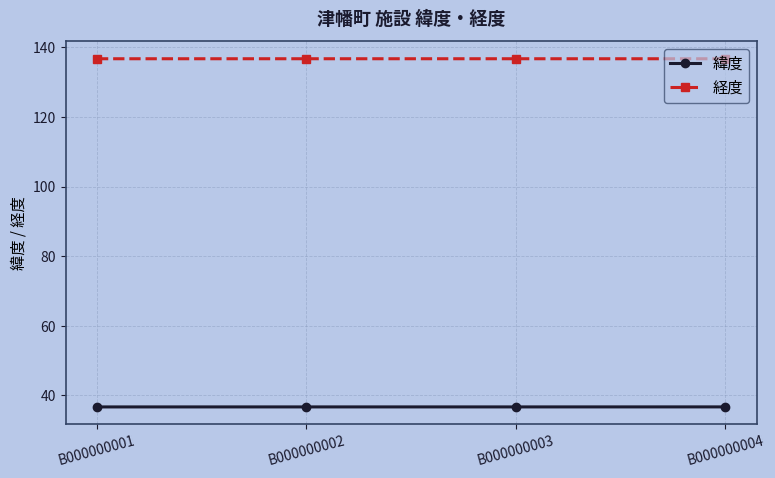

What is the total value across all series at B000000004?

173.4